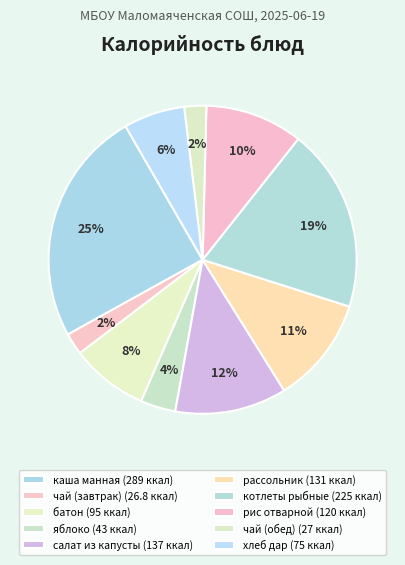

How much of the chart is everything except салат из капусты?

88.3%